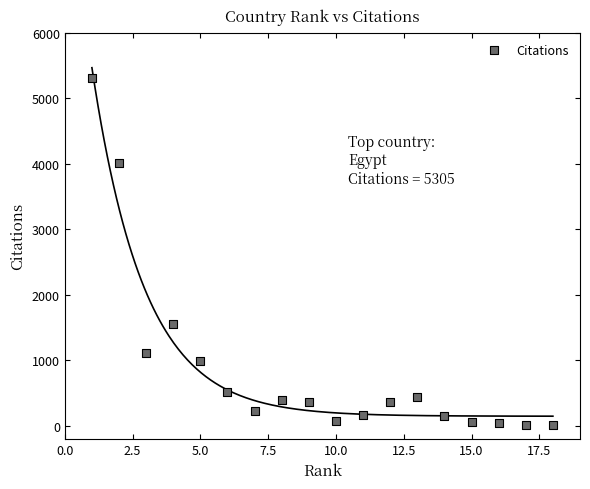

What Y value in the scatter plot is closest to 2659?

1551